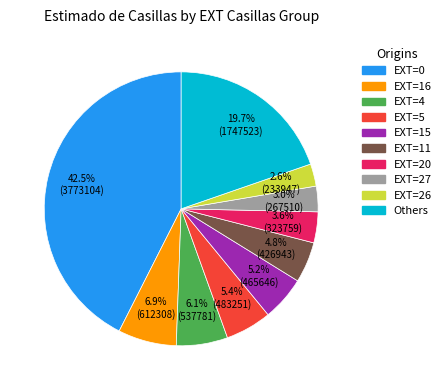

Does any single category account for the majority?

No